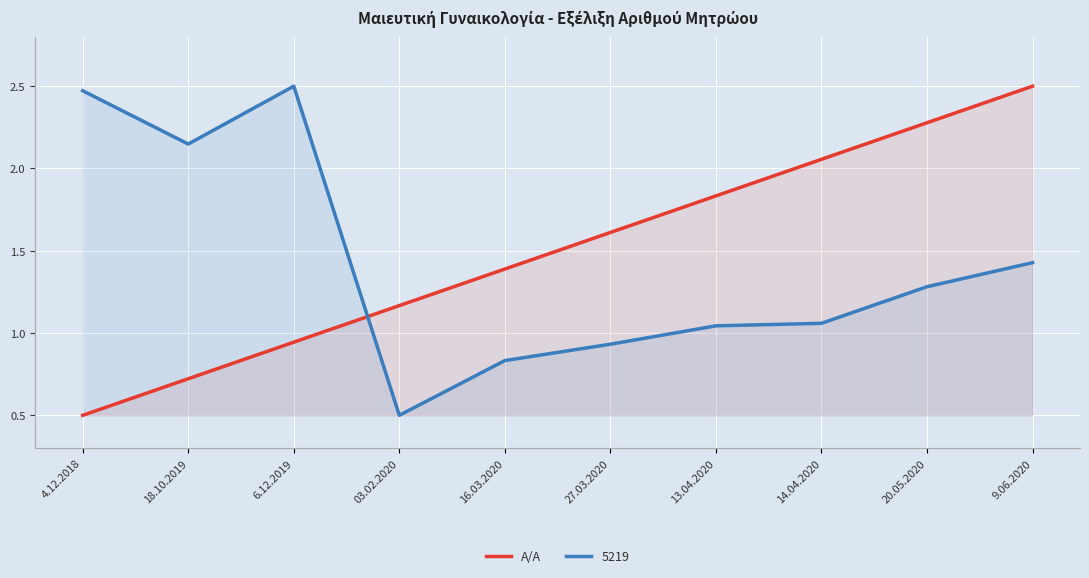

True or false: there are more than 1 points higher than both neighbors.

False